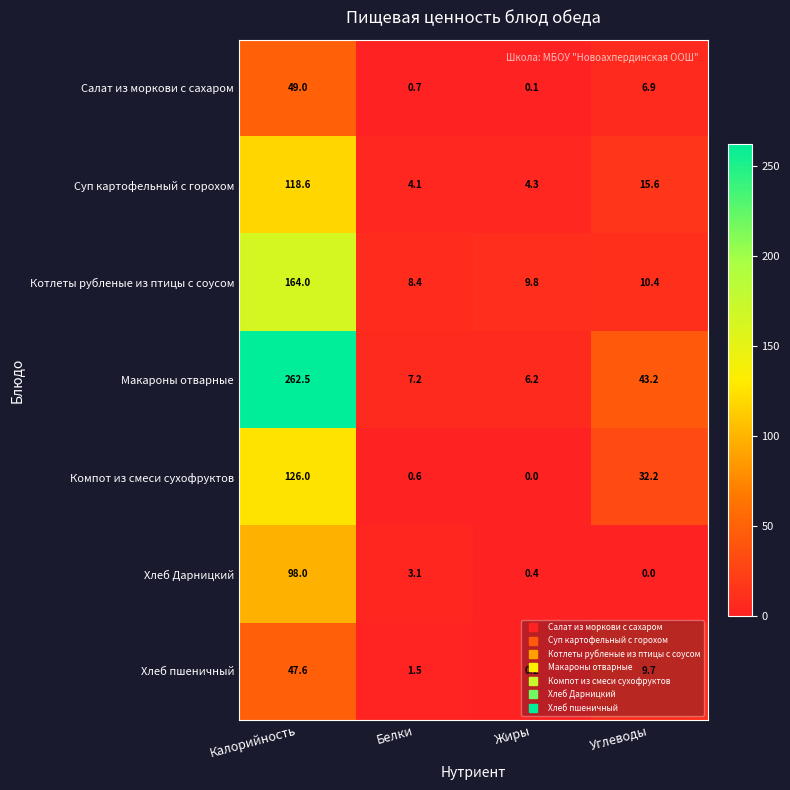

What is the difference between the highest and lowest values at Жиры?

9.8